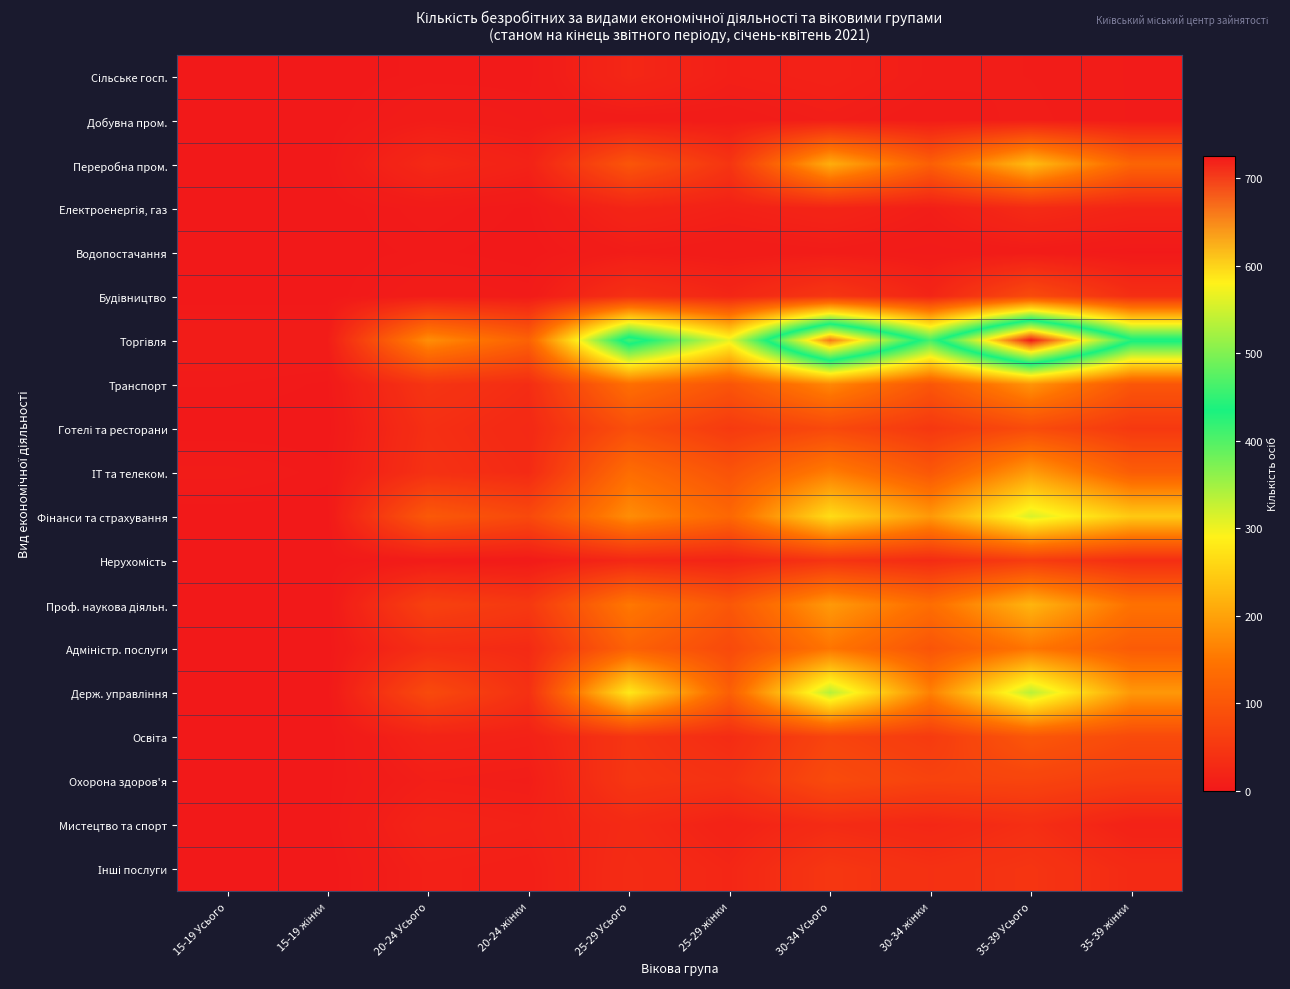

At which category is the sum across all series the highest?

35-39 Усього